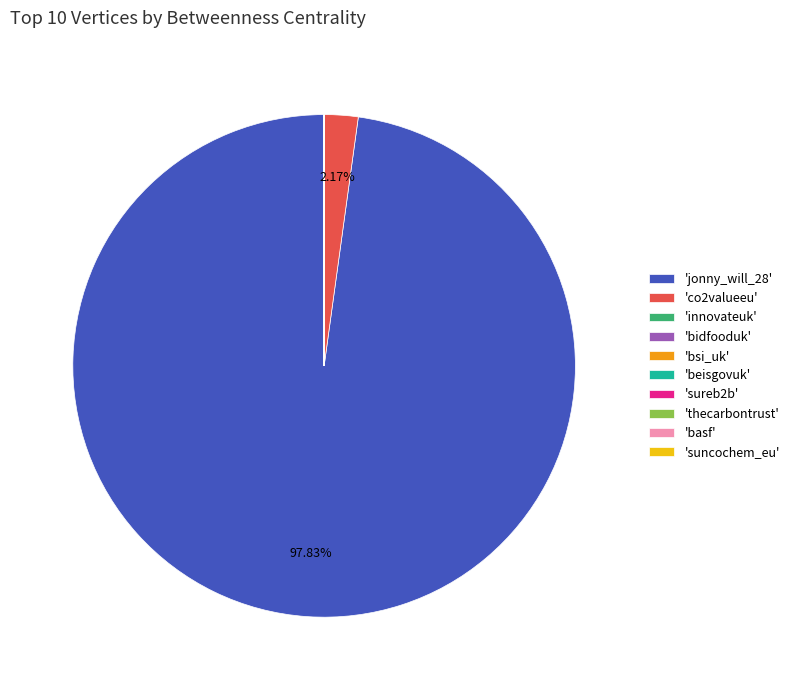

What is the majority slice?

'jonny_will_28'